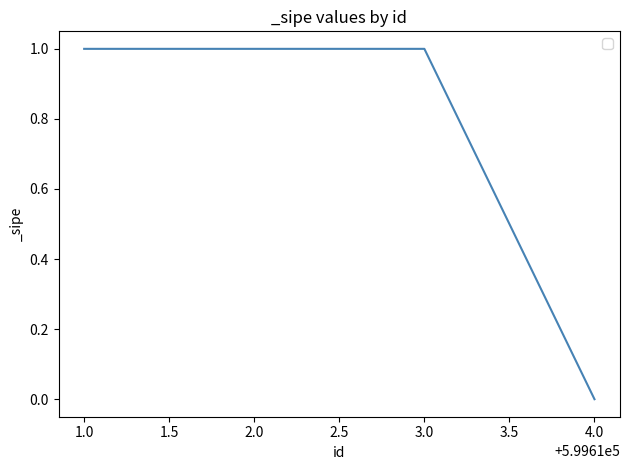

Is it true that the value at 4.0 is 0?

True